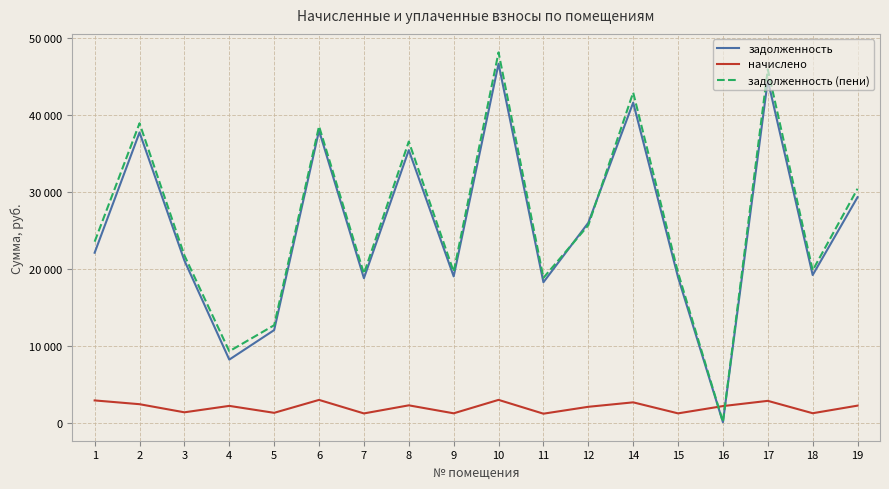

Does the chart display data point markers on the line(s)?

No